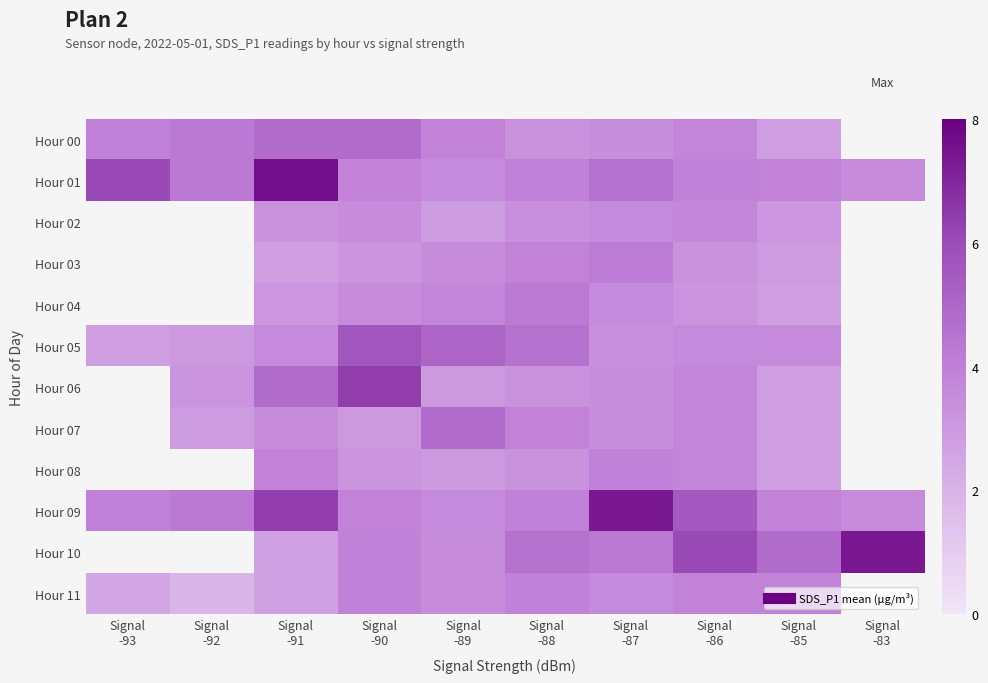

At which category is the sum across all series the highest?

Signal
-91